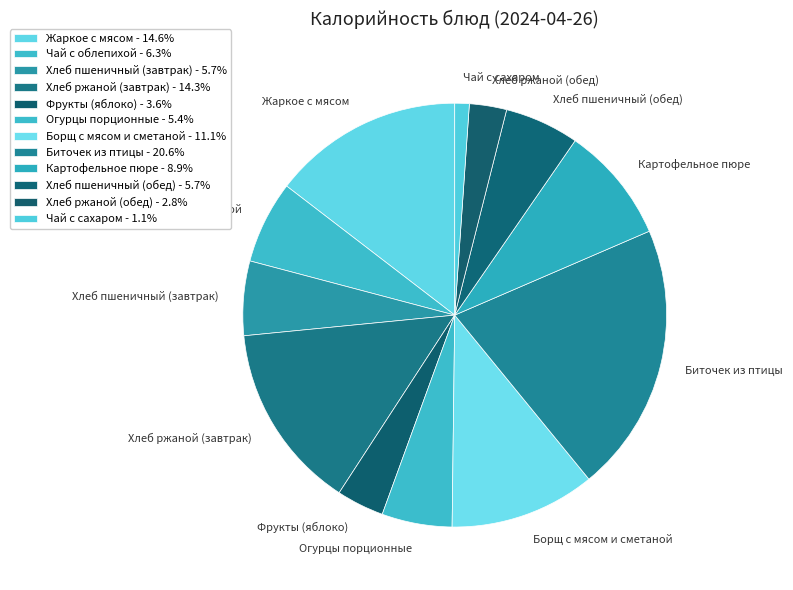

Do Огурцы порционные and Чай с облепихой together represent more than half of the pie?

No